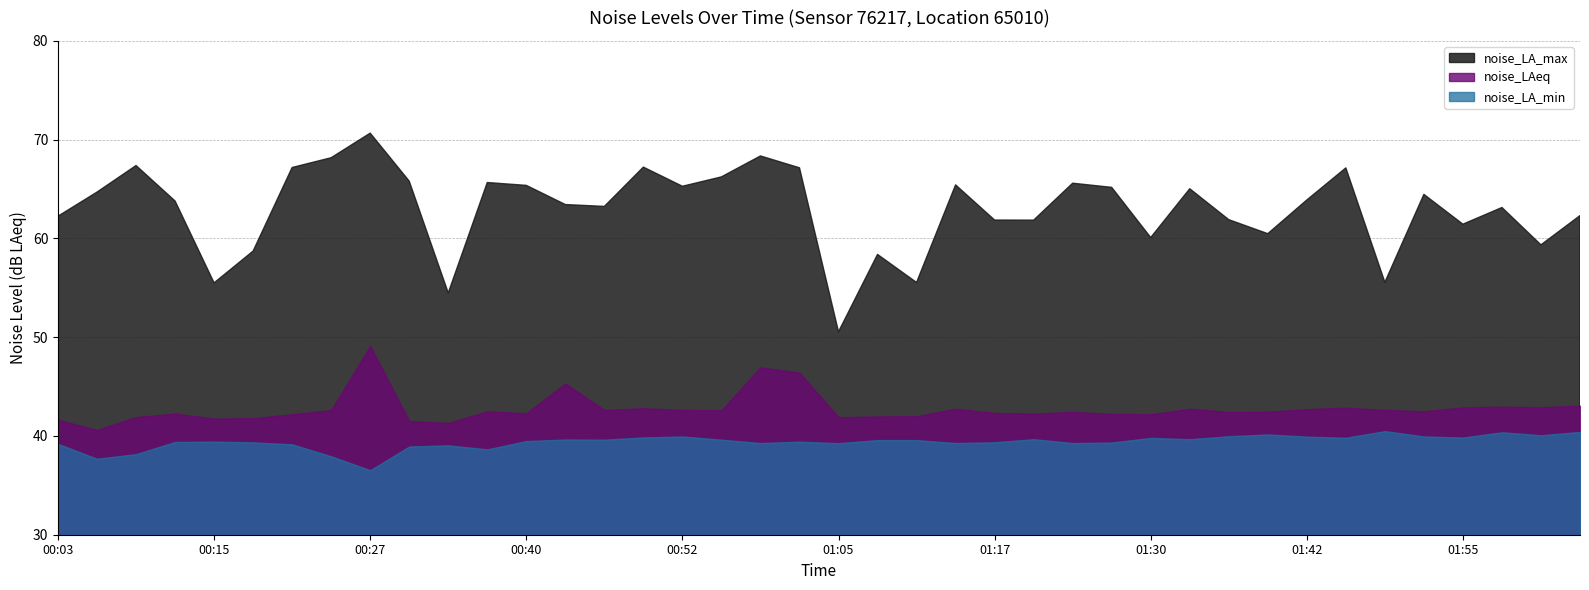

True or false: noise_LA_min and noise_LA_max intersect in this chart.

False